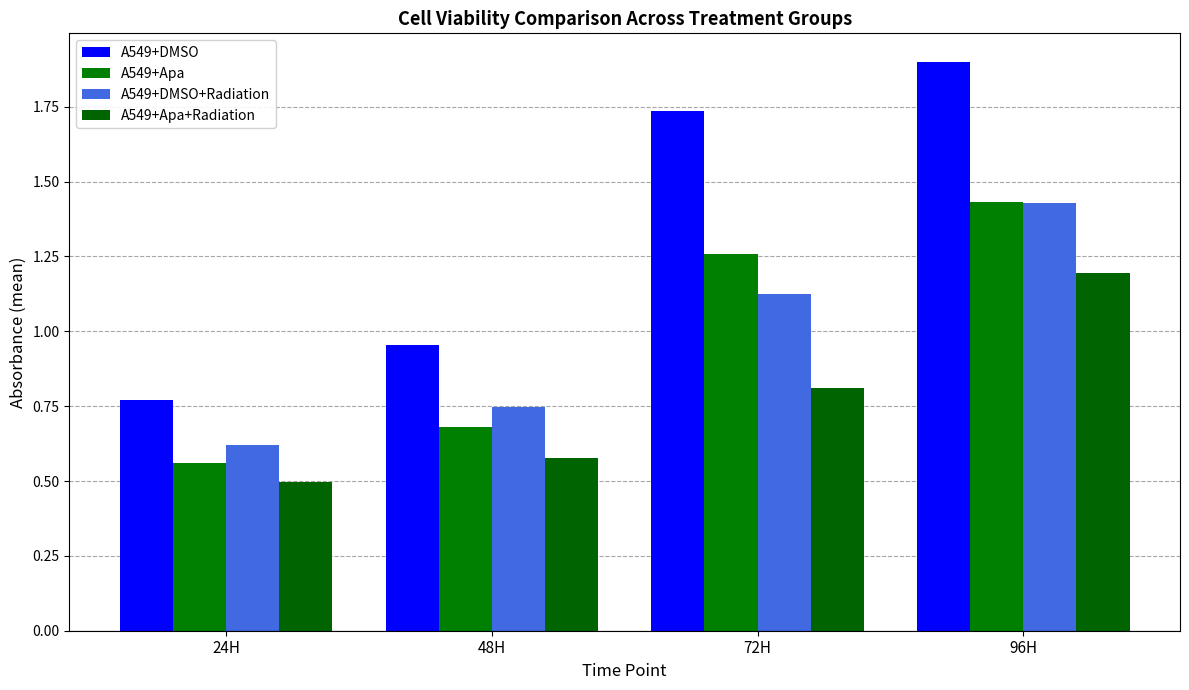

Which series has the largest range (max minus min)?

A549+DMSO